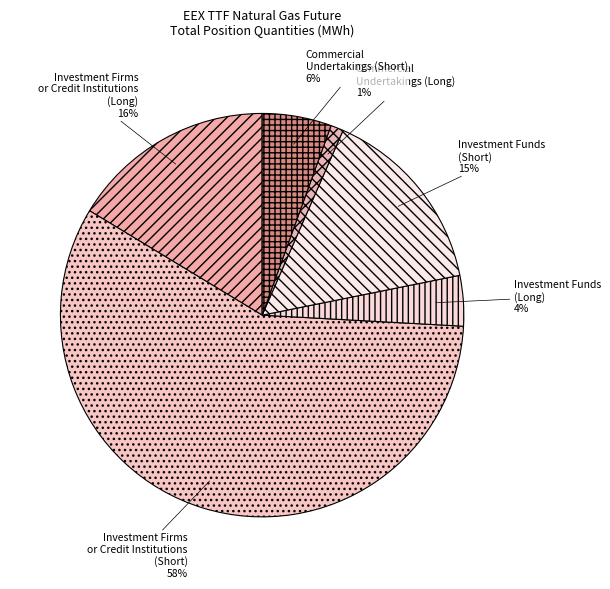

To the nearest percent, what percentage of the pie is Investment Firms or Credit Institutions (Short)?

58%